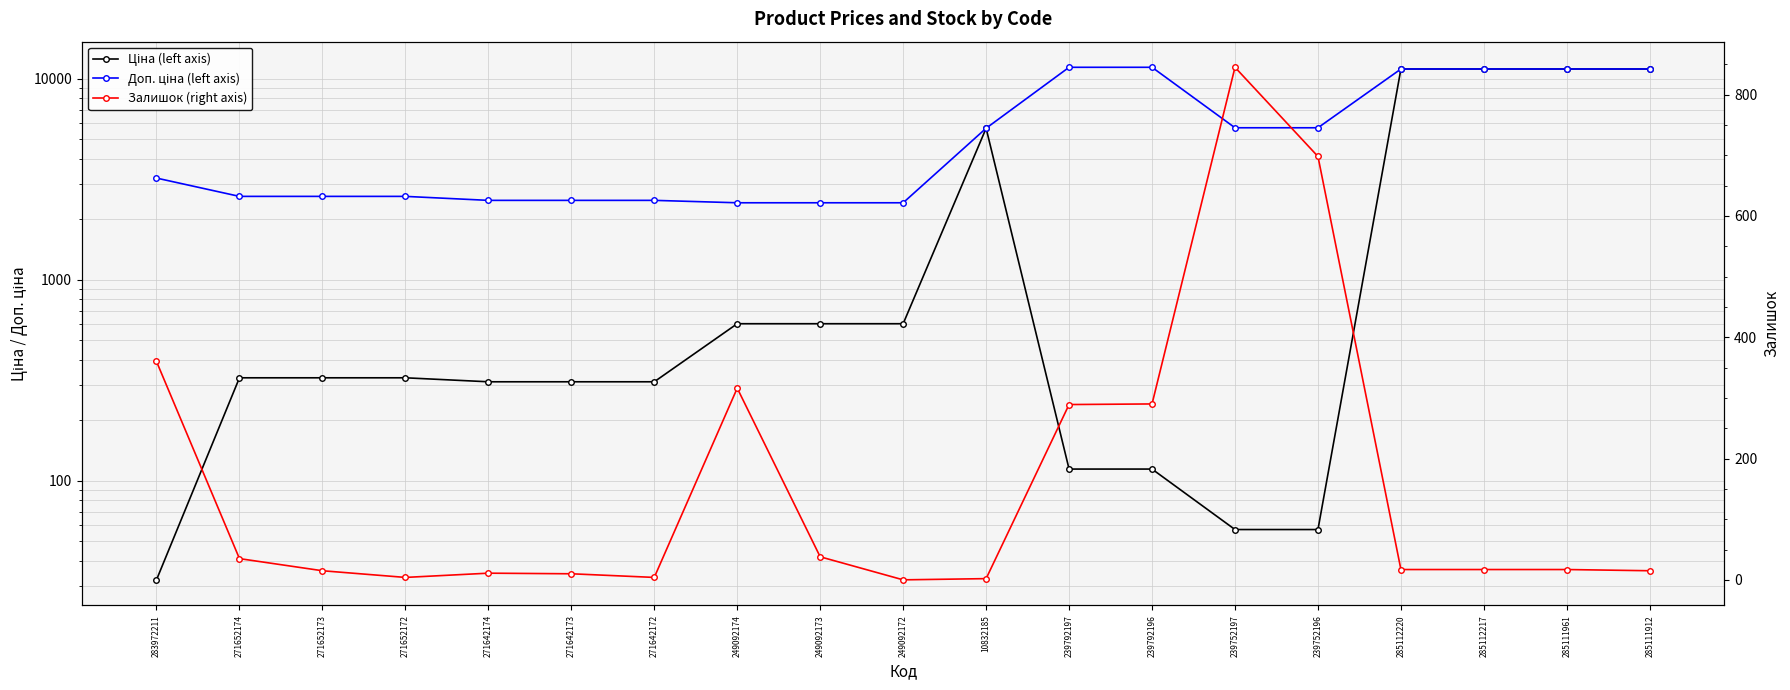

At which label is Доп. ціна (left axis) closest to 6912?

239752197